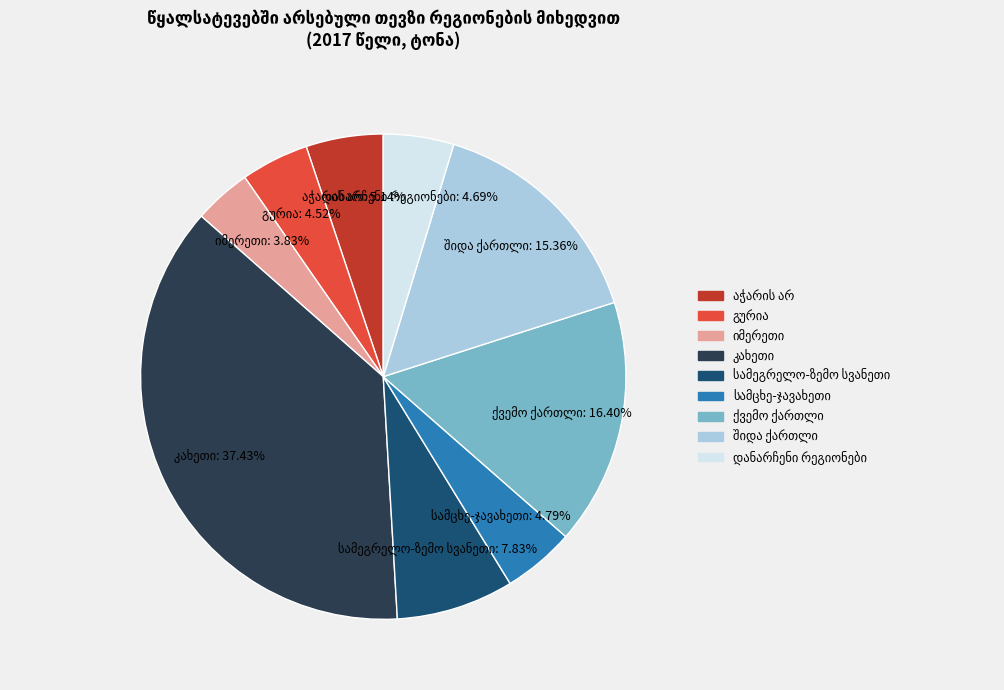

Does any single category account for the majority?

No